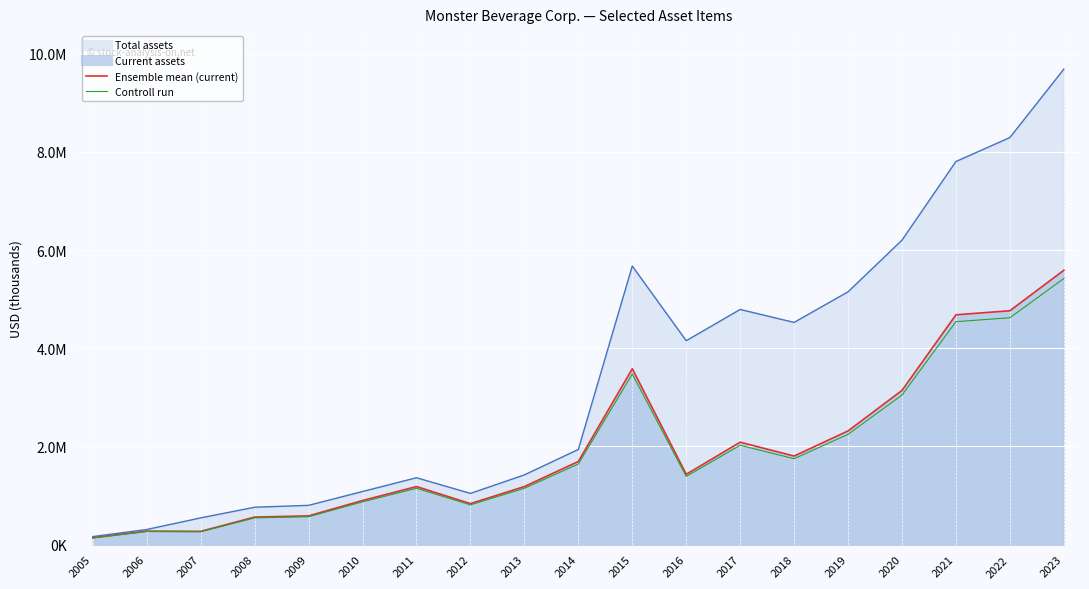

At which label does Total assets first exceed 1938875?

2015